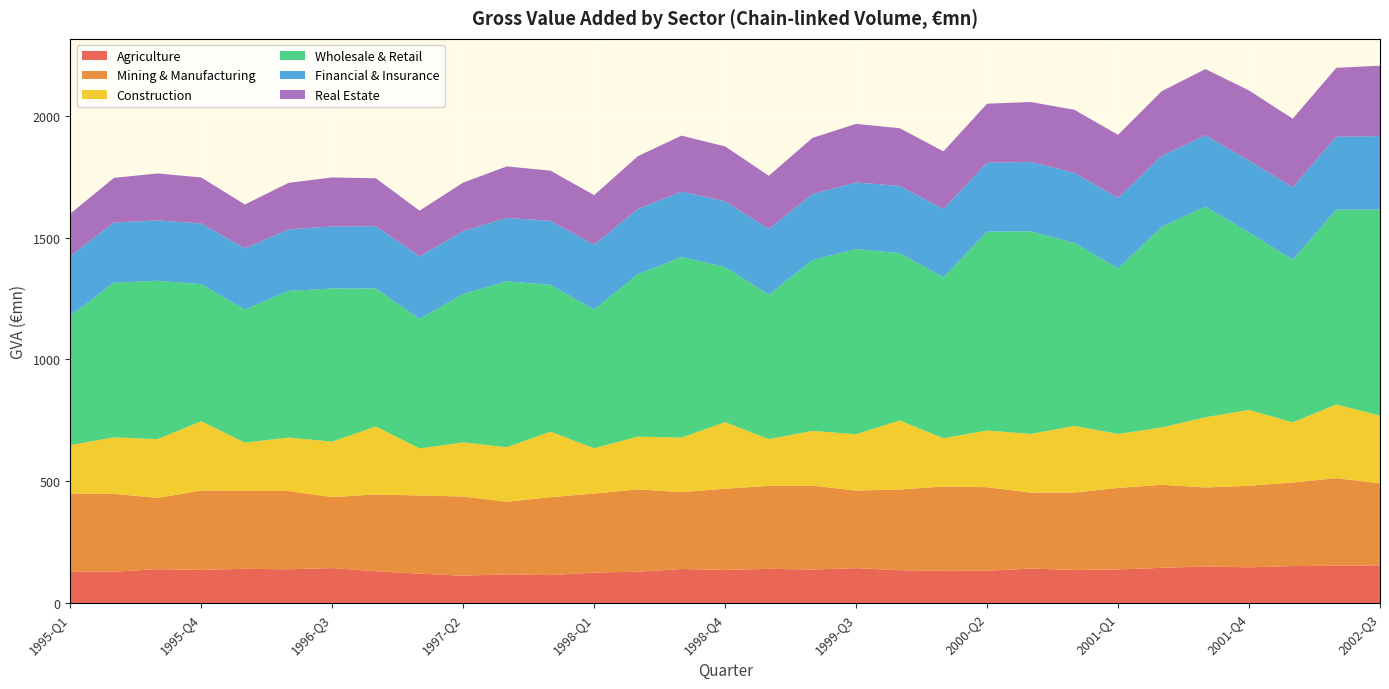

Reading left to right, extract all data points from this chart.

Agriculture: 130.3	129.0	139.4	136.5	140.7	139.0	144.0	130.8	121.0	112.6	118.1	114.9	125.7	128.8	140.1	136.2	140.9	138.0	143.6	135.1	132.7	133.0	141.9	136.2	138.3	144.8	150.5	147.0	152.1	153.5	155.3
Mining & Manufacturing: 319.9	319.5	292.5	325.5	320.6	320.9	291.3	315.1	320.6	325.1	298.1	319.8	324.1	338.0	315.3	333.4	340.4	344.1	318.4	331.2	345.8	342.8	311.7	317.6	334.4	340.7	324.0	334.6	343.0	359.3	336.1
Construction: 198.2	231.5	241.0	284.6	197.1	219.5	227.1	279.1	193.0	221.8	223.7	268.8	185.7	216.3	223.7	273.0	191.8	224.5	231.0	283.2	197.9	232.6	240.6	273.4	221.5	235.1	288.0	311.5	246.5	302.3	277.8
Wholesale & Retail: 529.7	635.0	649.7	562.1	545.8	601.4	628.6	566.0	531.4	608.6	680.5	602.2	569.5	666.6	740.4	636.4	592.1	700.9	759.7	686.2	660.8	815.7	830.8	750.5	678.7	823.3	864.3	727.8	667.6	799.0	845.4
Financial & Insurance: 245.1	246.2	247.6	249.2	251.0	252.7	254.2	255.5	256.7	258.3	260.1	262.4	265.2	267.4	268.8	269.8	270.2	271.4	273.3	275.9	279.5	282.6	285.3	287.7	289.4	291.1	292.8	294.6	296.9	299.2	301.7
Real Estate: 174.4	183.4	192.8	188.5	180.1	190.8	201.3	196.7	187.4	199.0	211.3	206.1	203.7	216.5	229.6	225.0	217.7	229.8	240.3	236.8	236.8	242.4	245.7	258.7	258.9	265.2	271.5	287.8	281.4	283.0	288.6